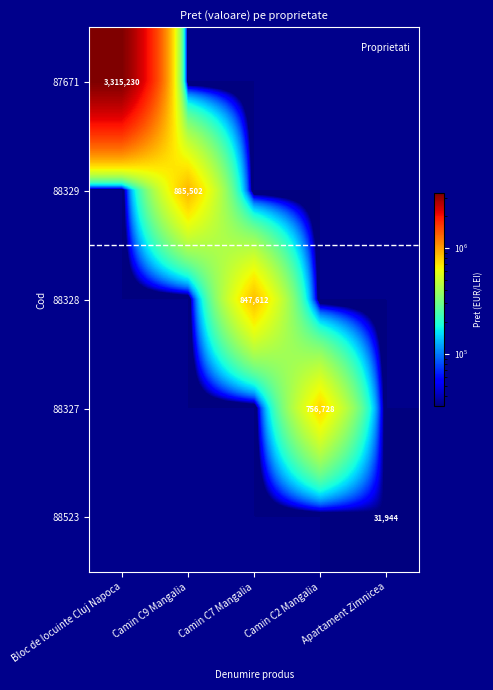

At which category does the chart reach its minimum across all series?

Camin C9 Mangalia